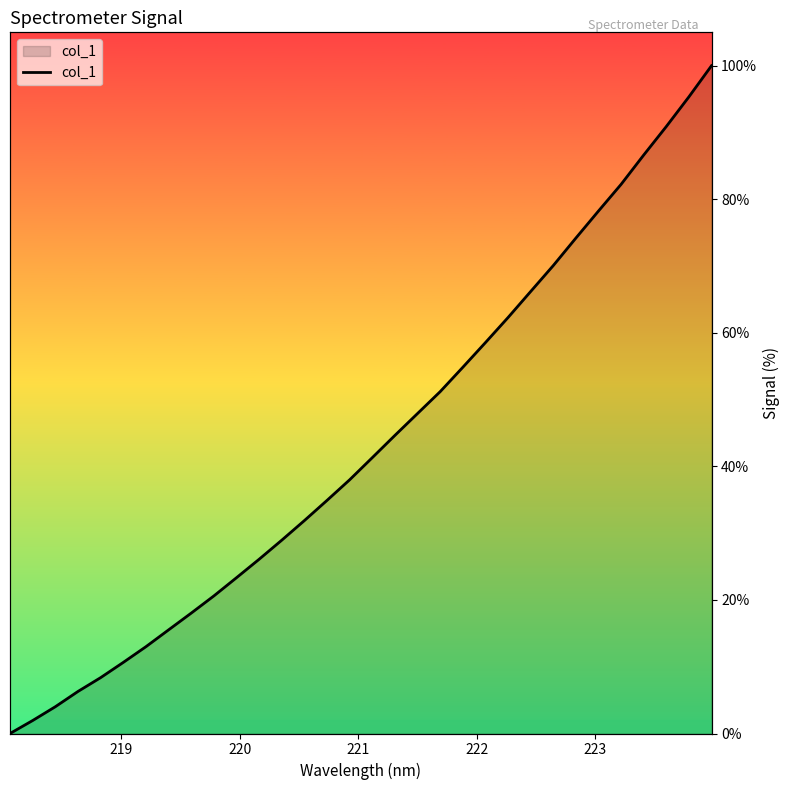

What is the sum of all values?

1386.1